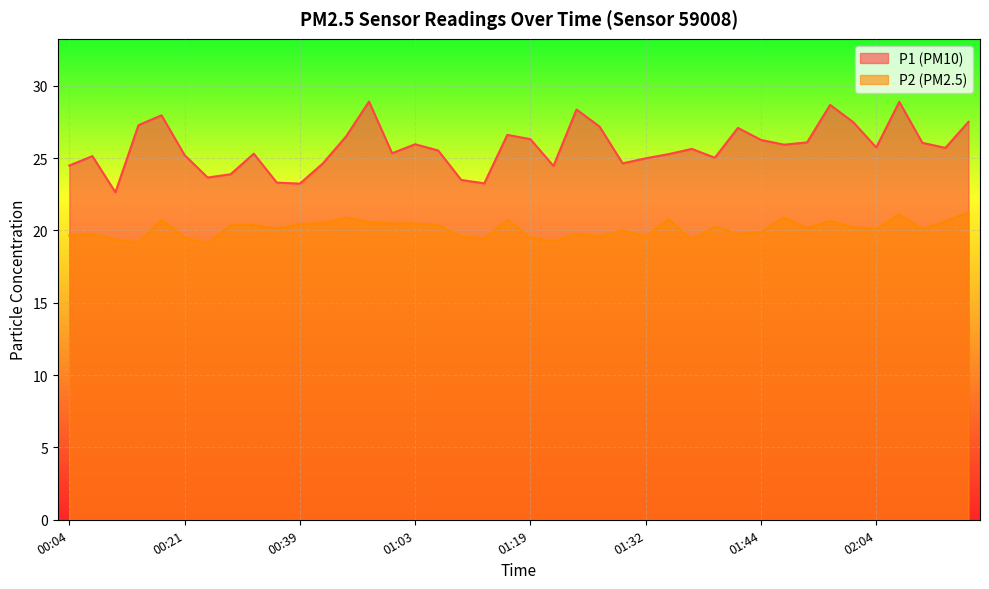

Rank the series by their average value, from lowest to highest.

P2, P1